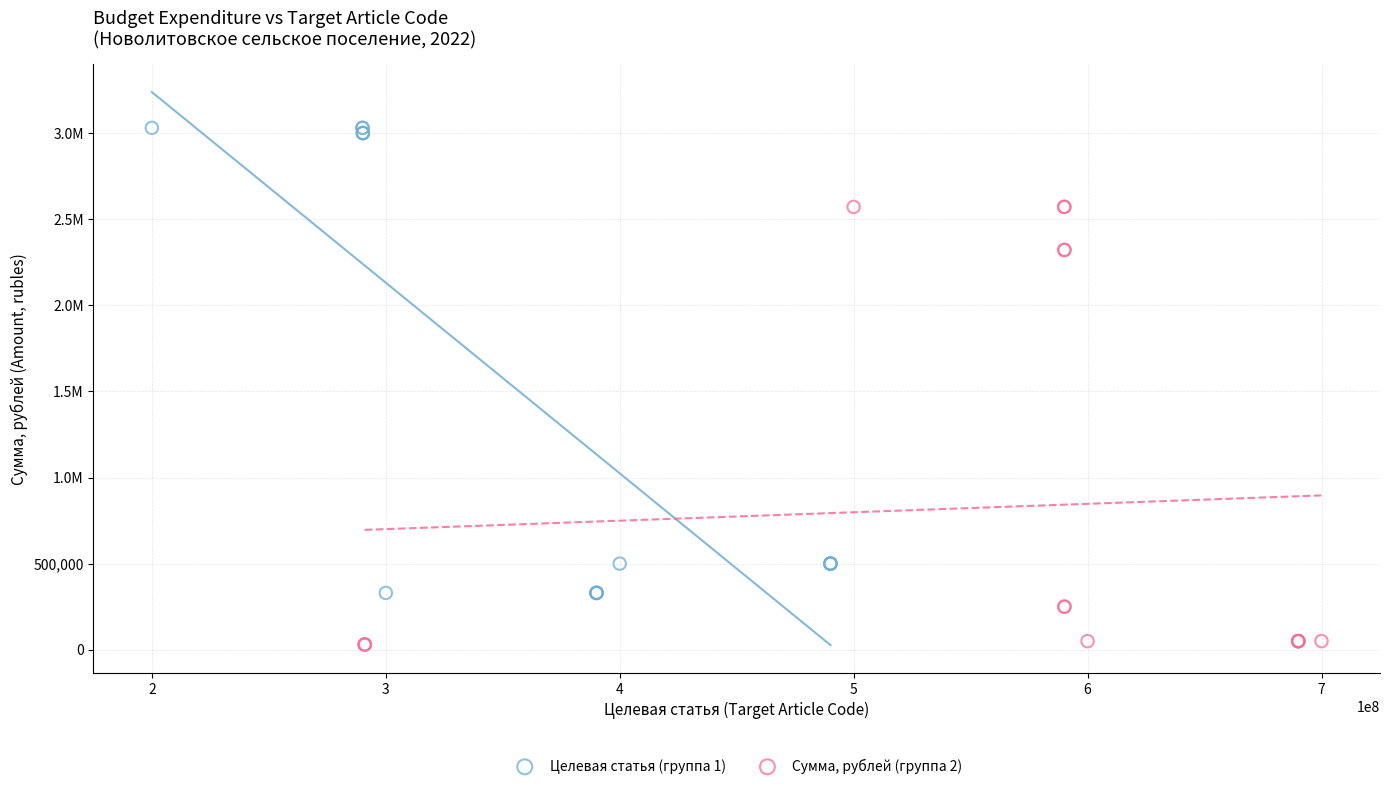

What are all the series names shown in the legend?

Целевая статья (группа 1), Сумма, рублей (группа 2)